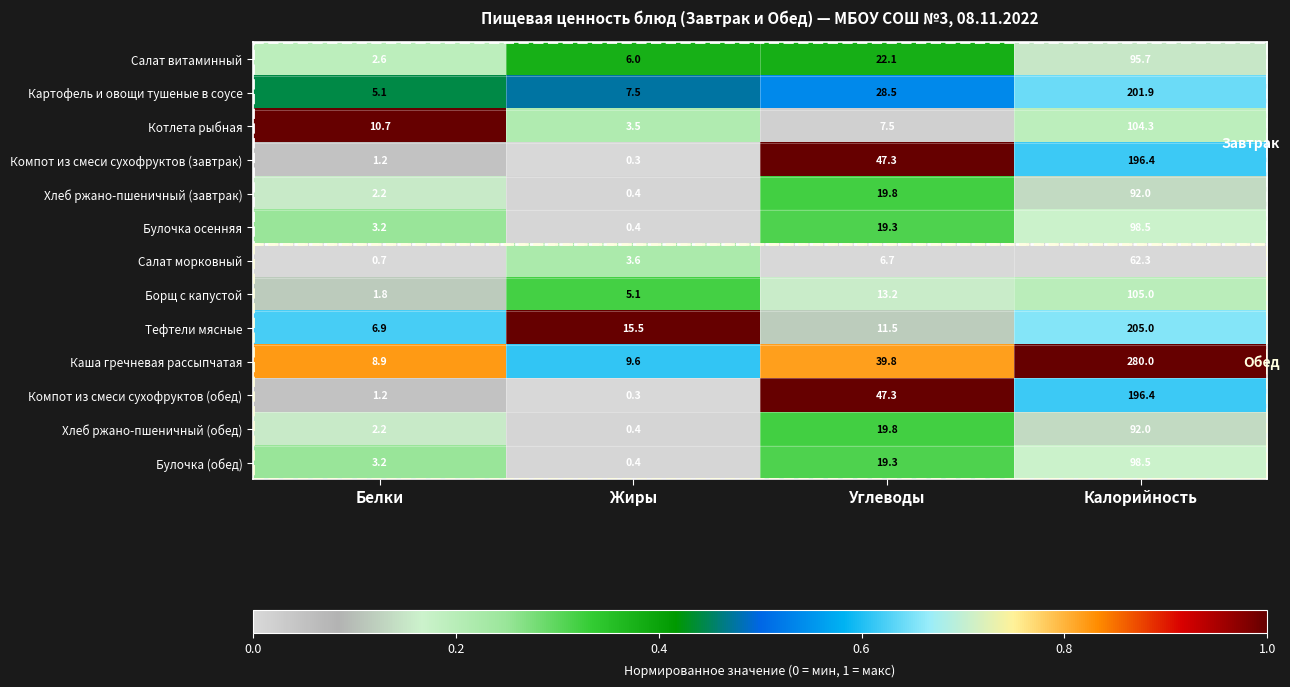

How many series are shown in this chart?

13